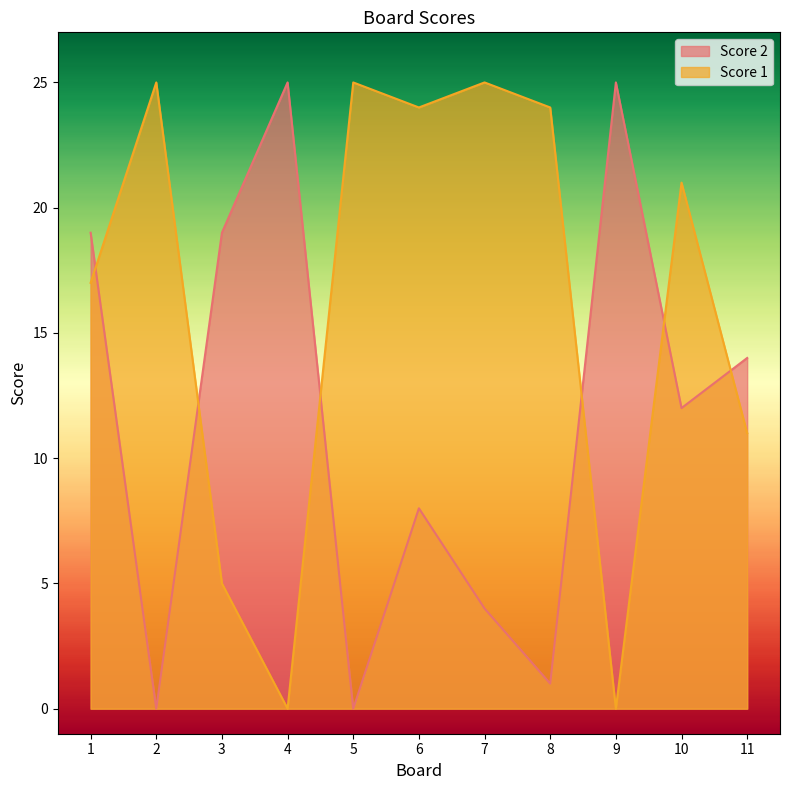

Where is the first local minimum for Score 2?

2